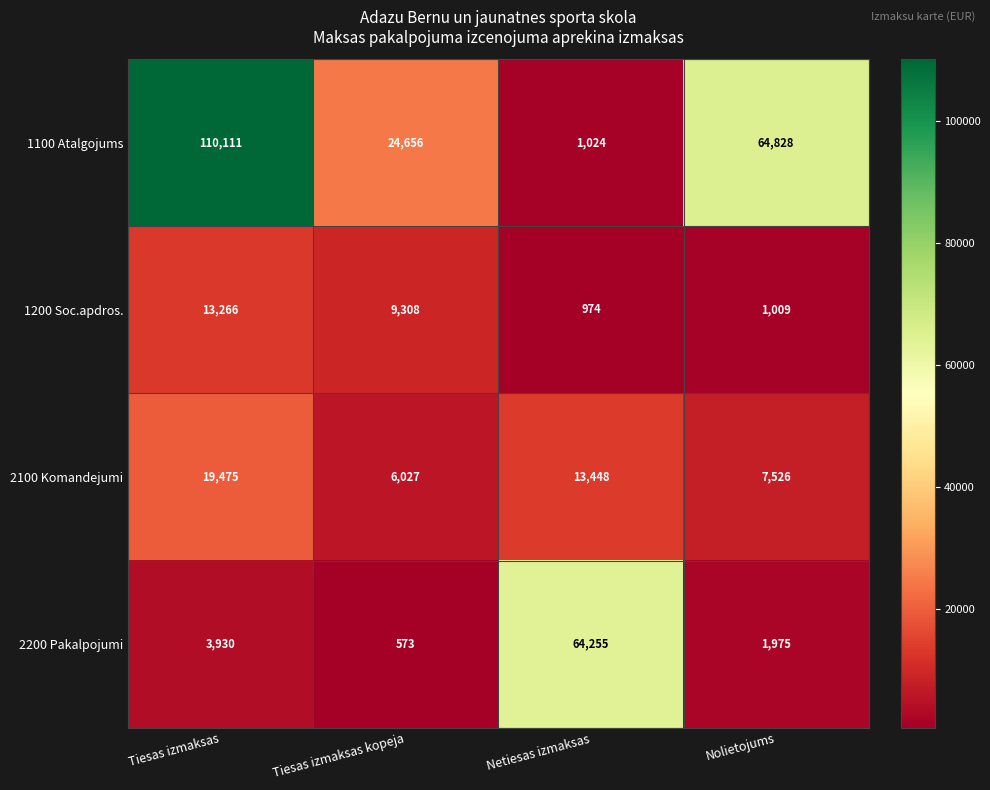

True or false: 1200 Soc.apdros. has a value of 9308 at Tiesas izmaksas kopeja.

True